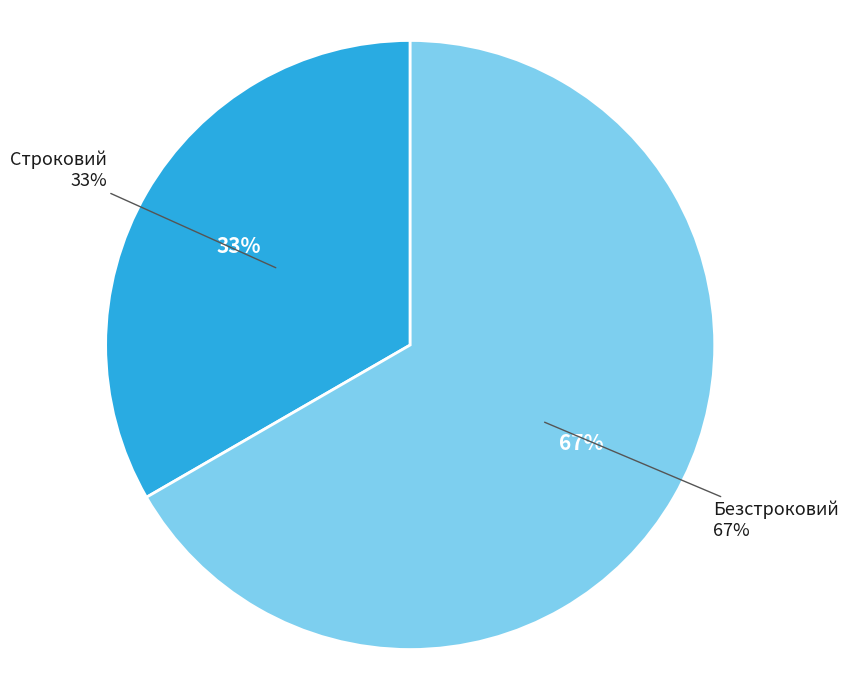

Rank the categories by value from lowest to highest.

Строковий, Безстроковий